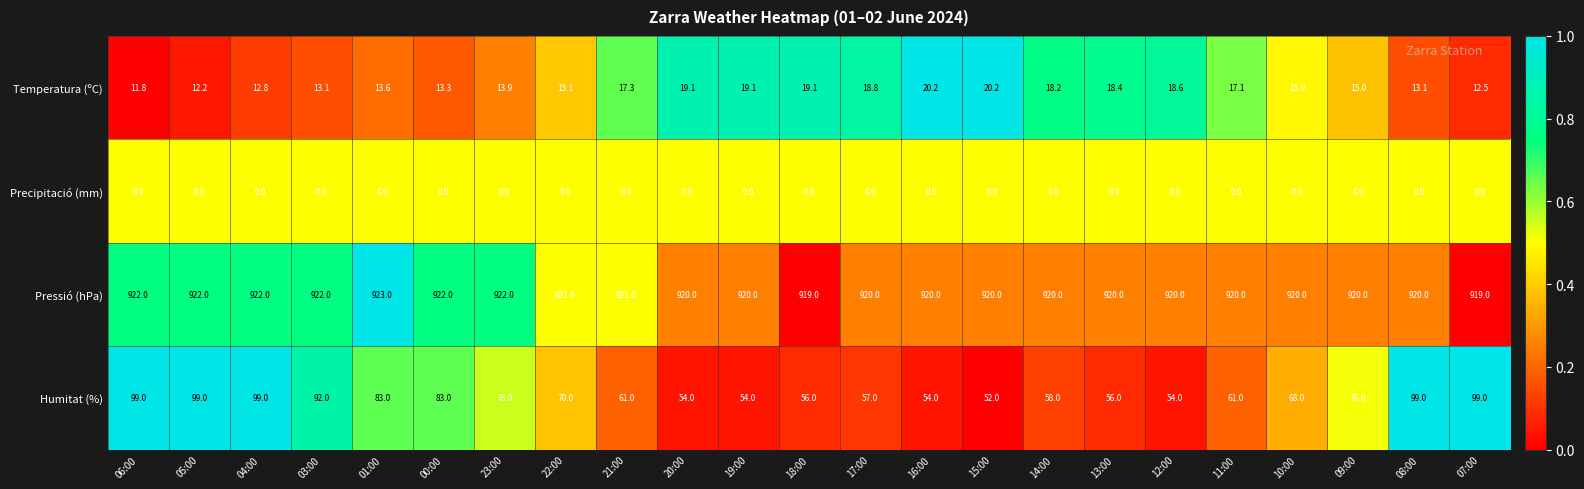

What is the sum of all Pressió (hPa) values?

21175.0